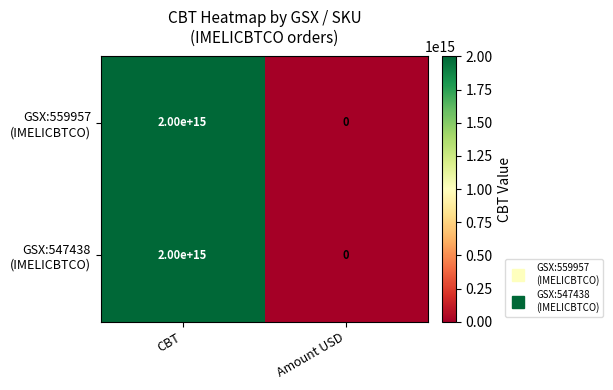

Which category has the lowest value across all series?

Amount USD